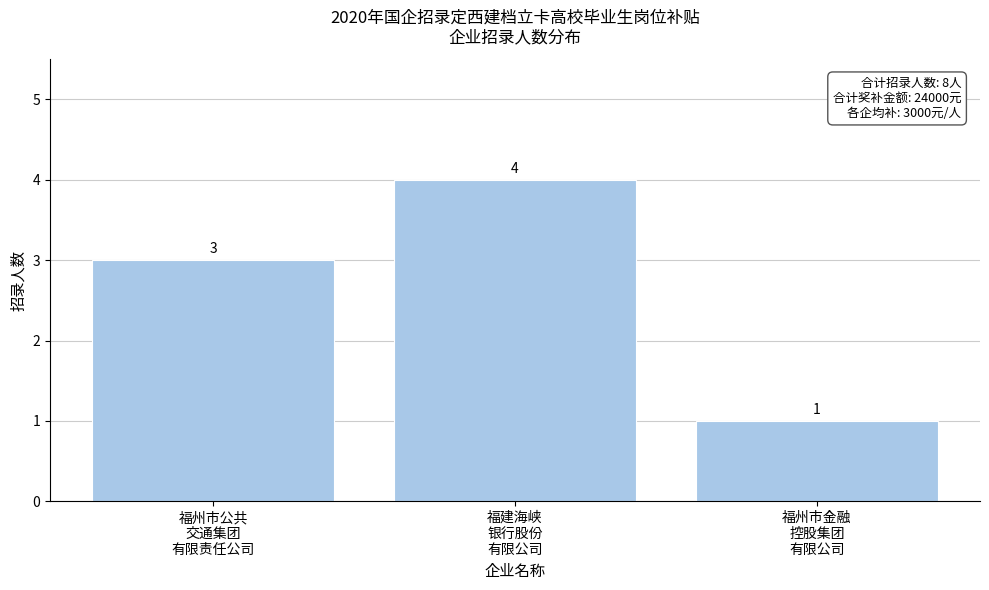

Reading right to left, what are all the values shown in this chart?

1	4	3